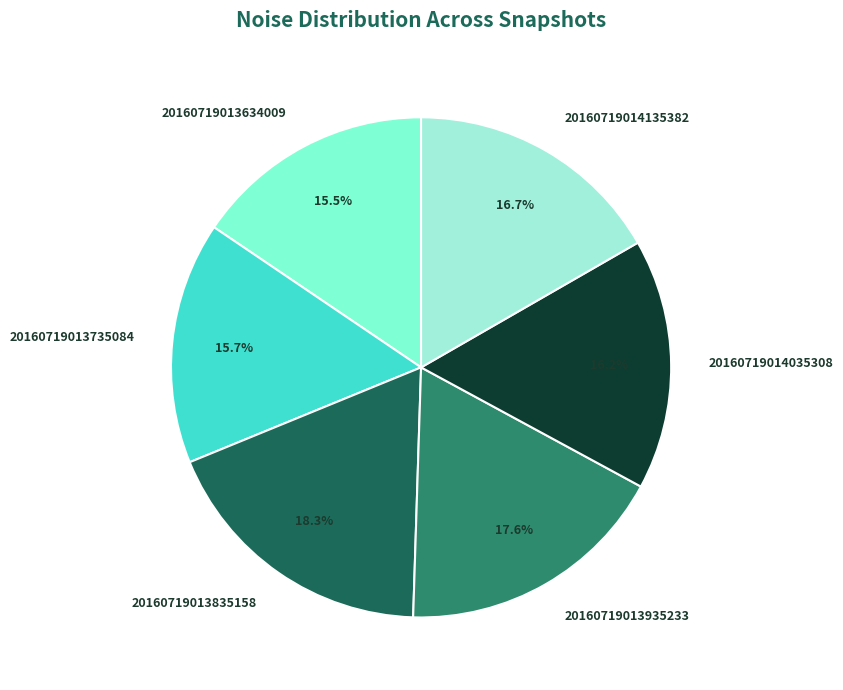

Is there any slice that represents more than half of the pie?

No